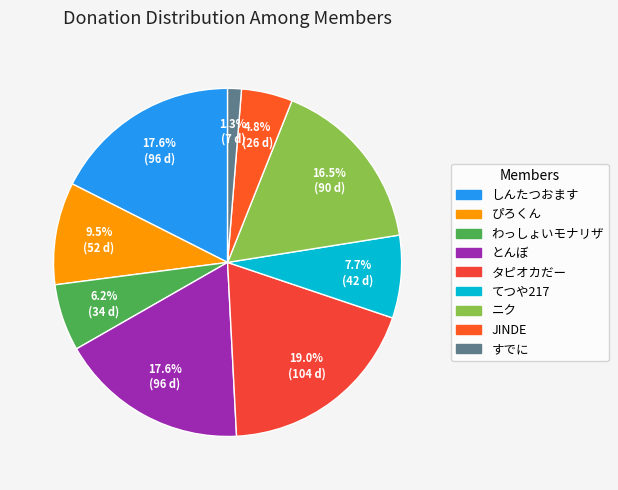

Which category has the smallest portion of the pie?

すでに